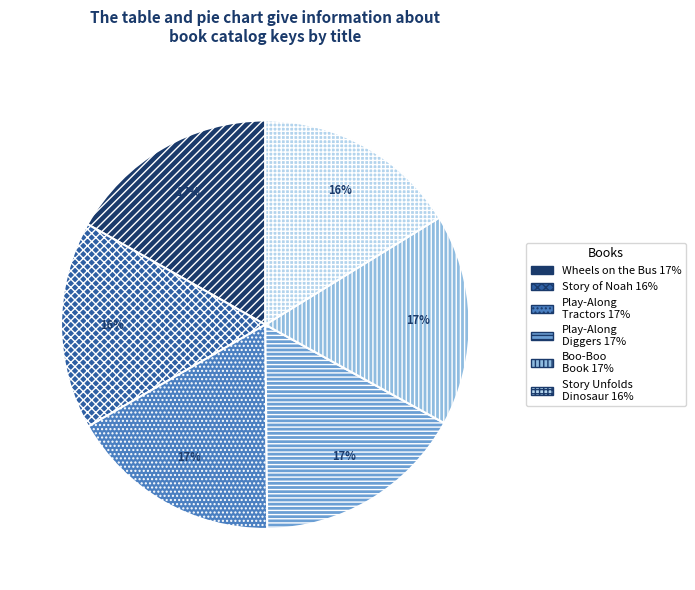

To the nearest percent, what is the difference between the largest and smallest slice percentages?

1%